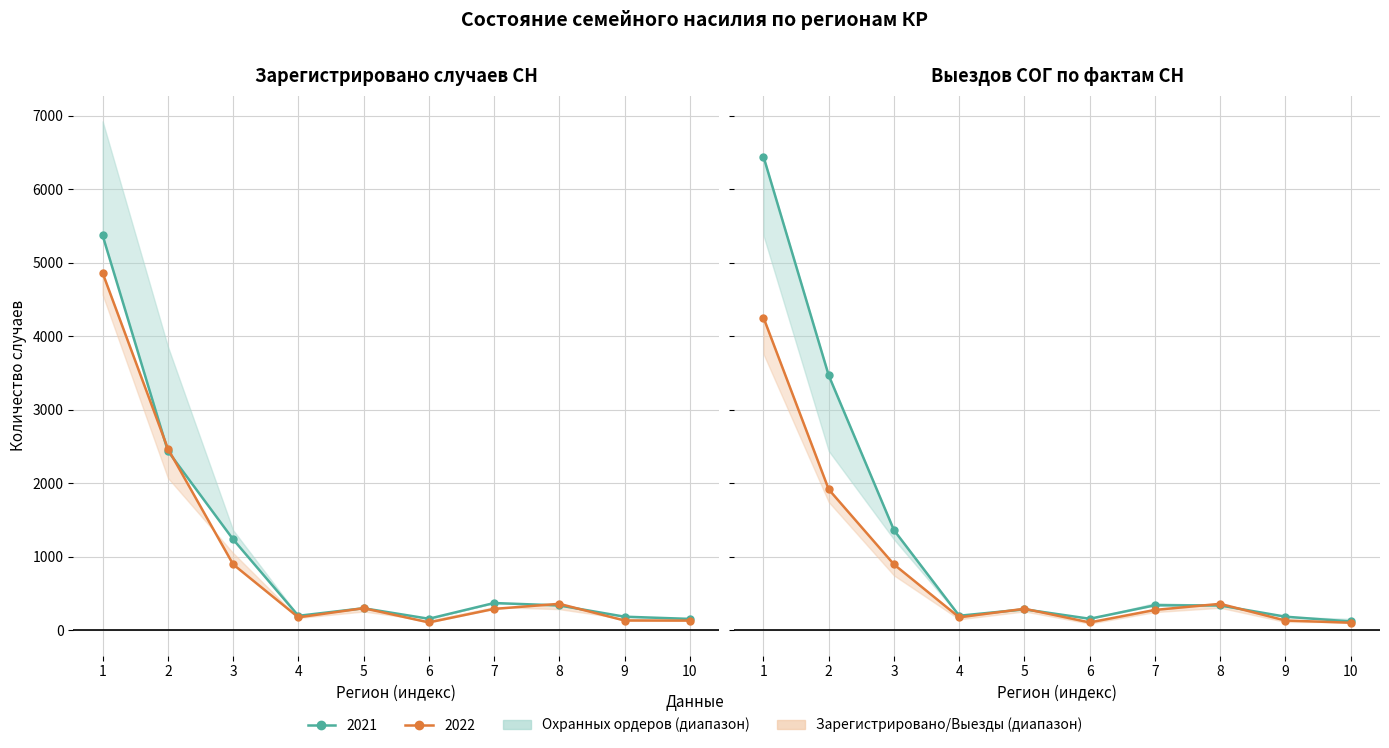

How many values in the 2021 (Зарег.) series are below 337?

5